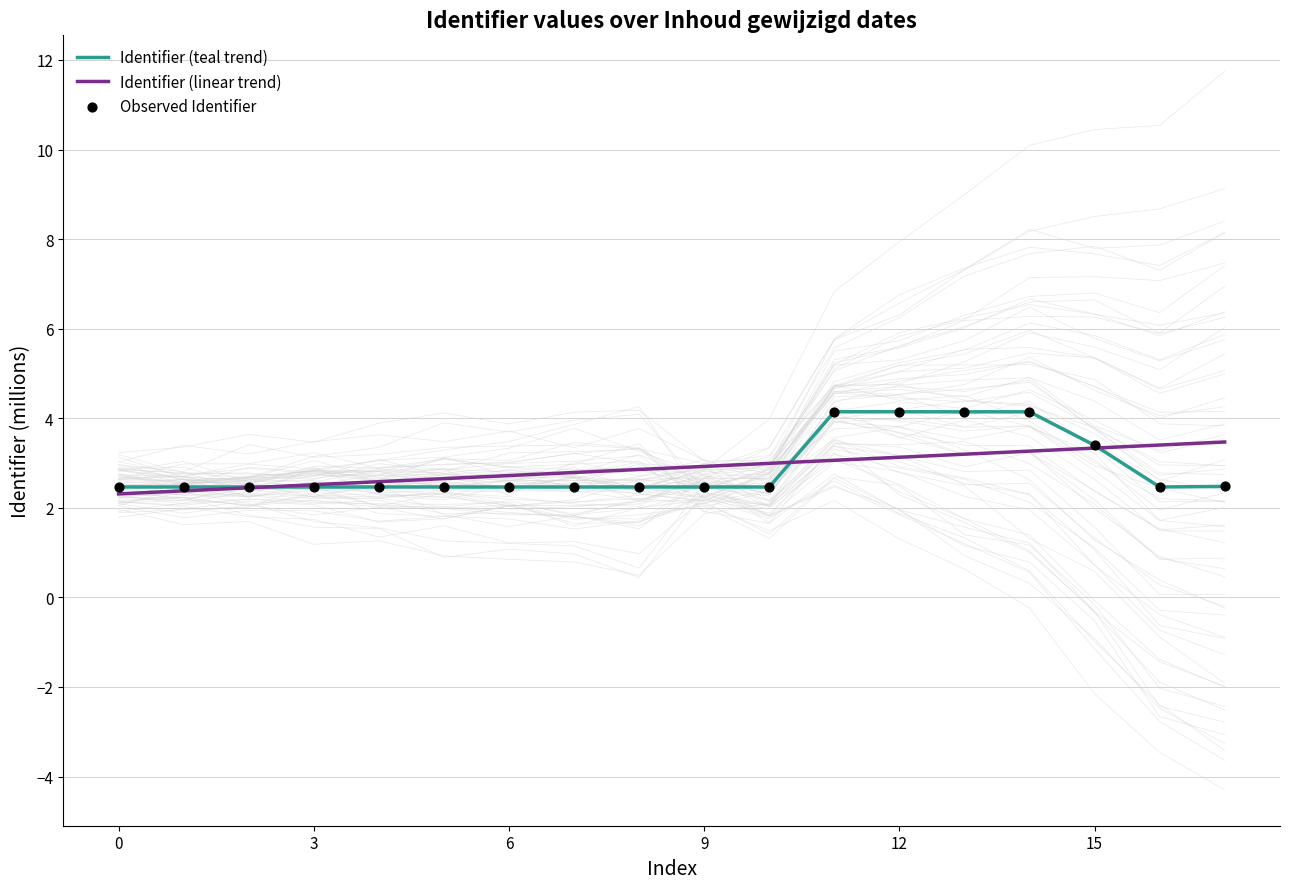

At which category is the sum across all series the highest?

14